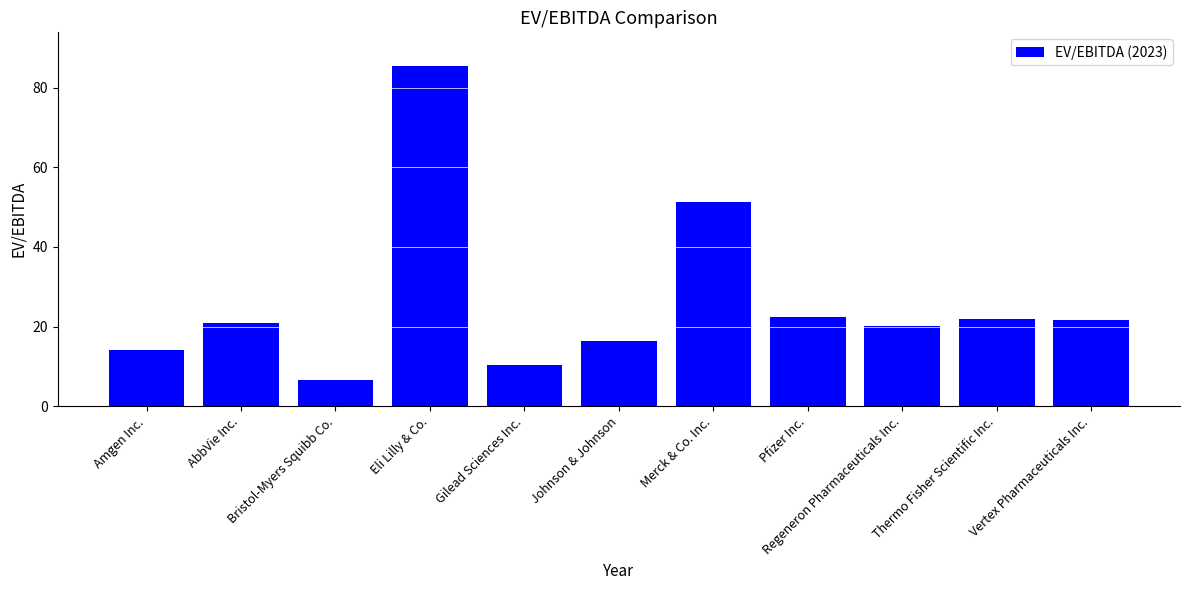

What is the ratio of the value at Gilead Sciences Inc. to the value at Eli Lilly & Co.?

0.1